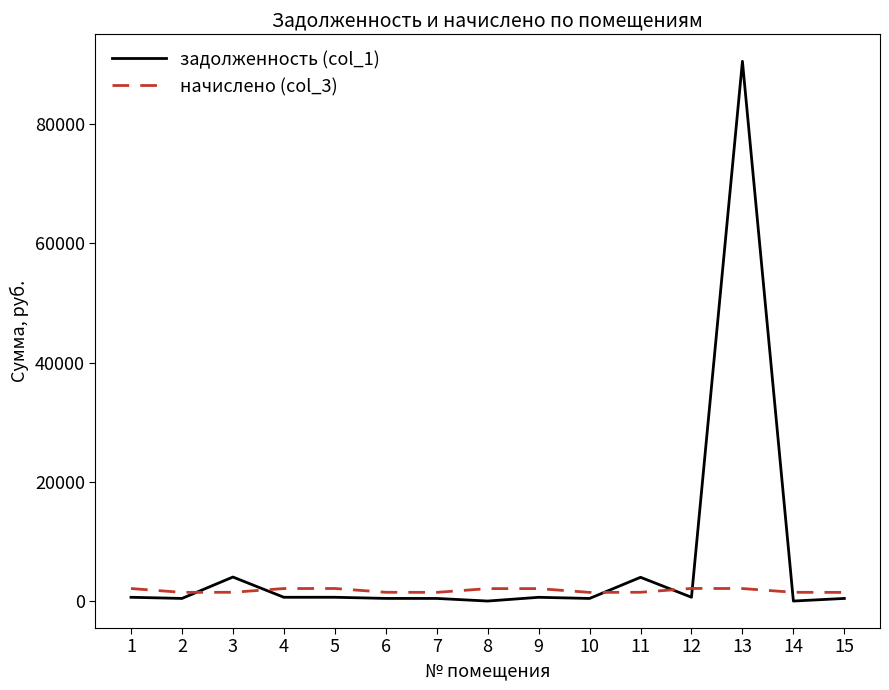

At how many categories does at least one series exceed 45566?

1